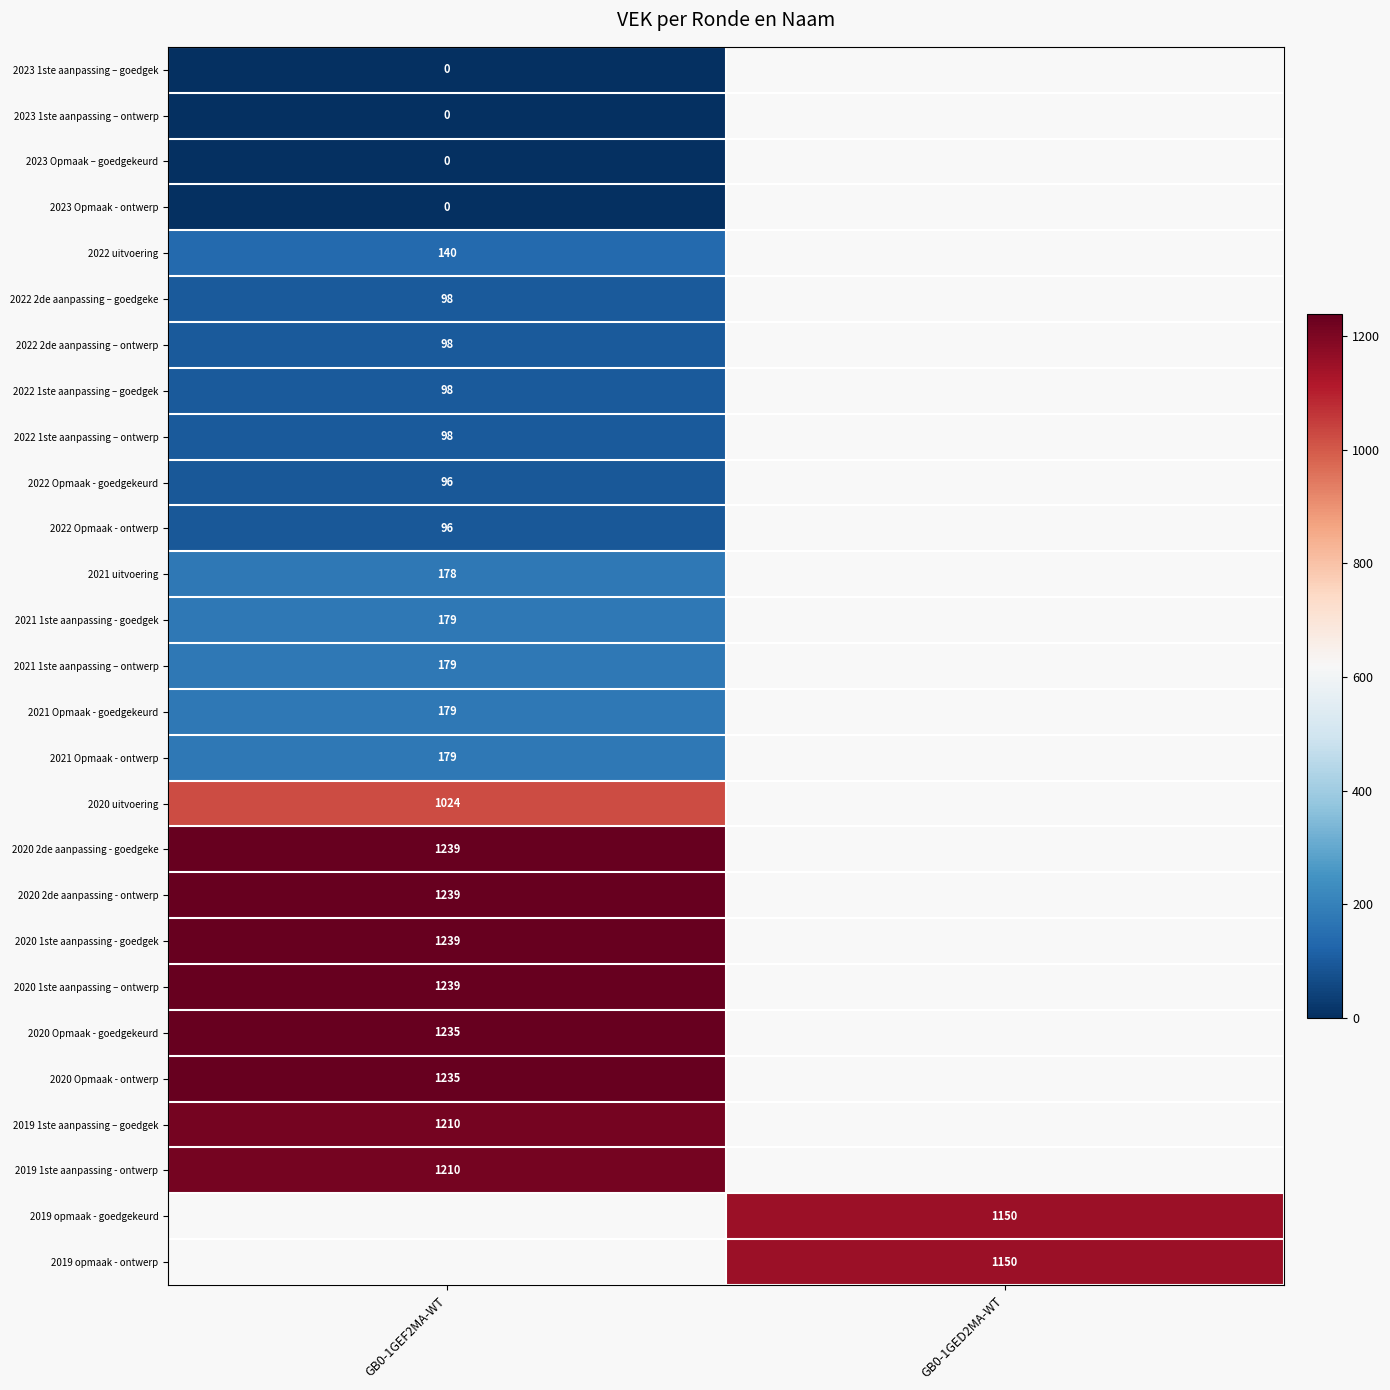

At which category does the chart reach its minimum across all series?

GB0-1GEF2MA-WT